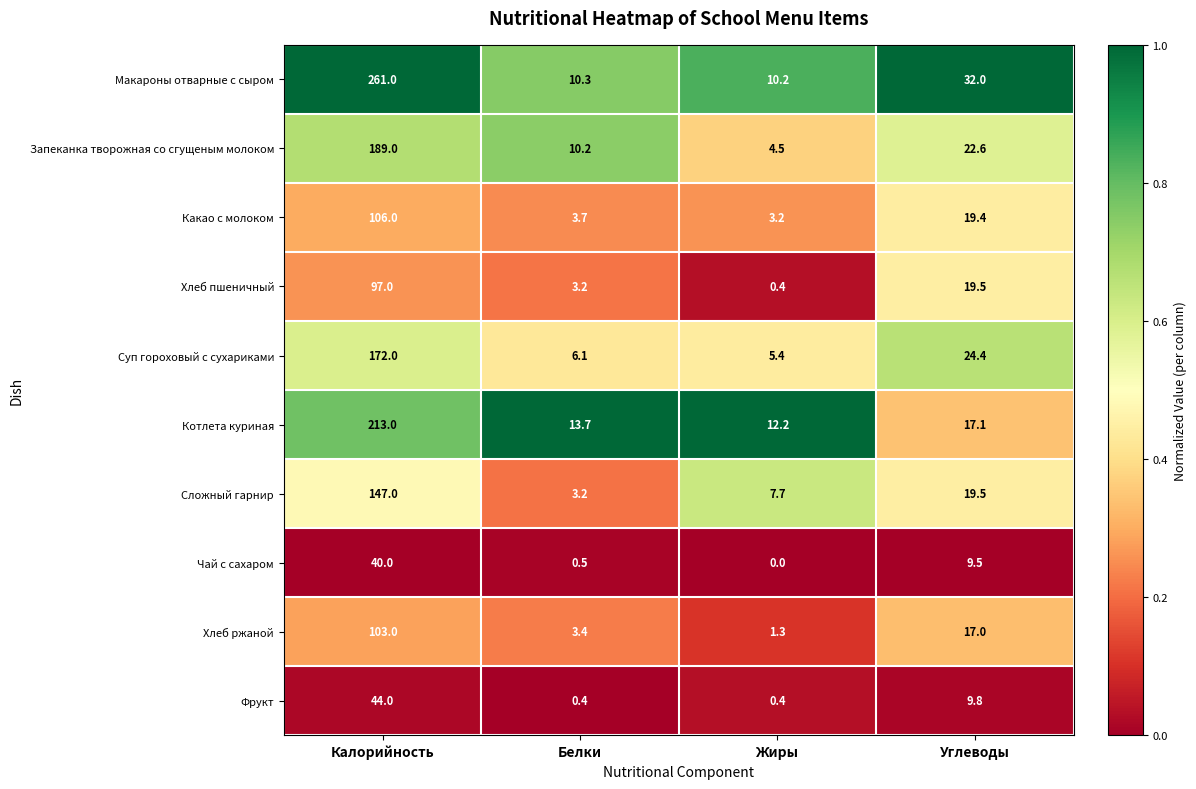

What is the approximate value of Фрукт at Углеводы?

9.8